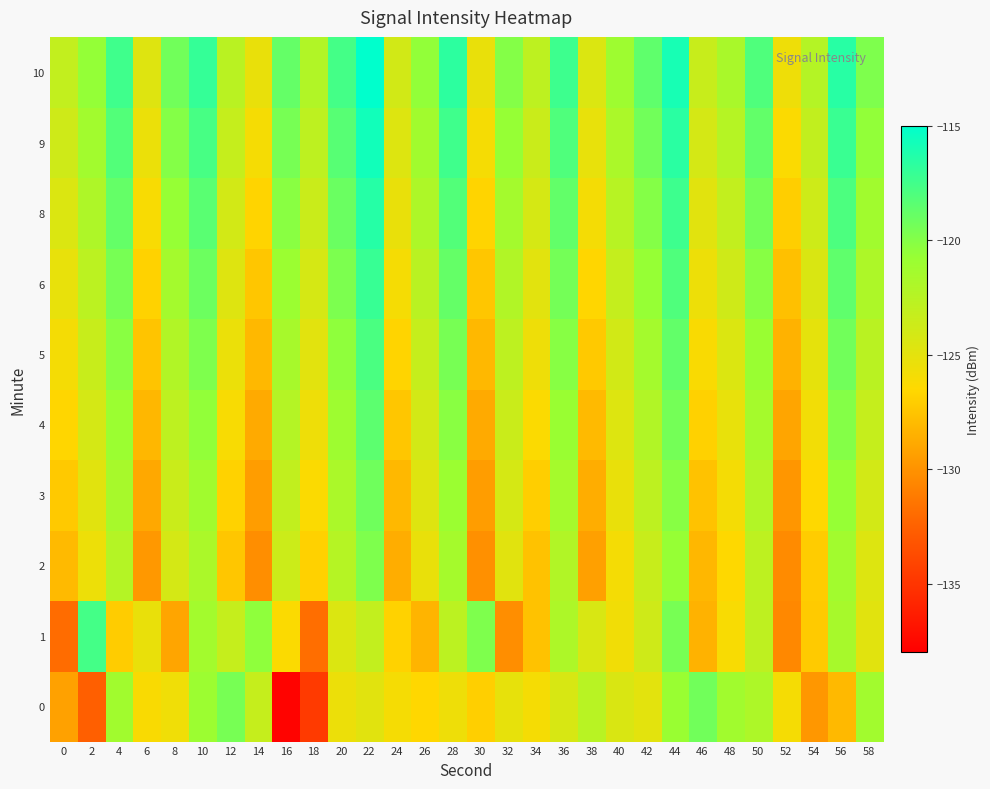

At 8, list the series in order from smallest to largest.

1, 0, 2, 3, 4, 5, 6, 8, 9, 10